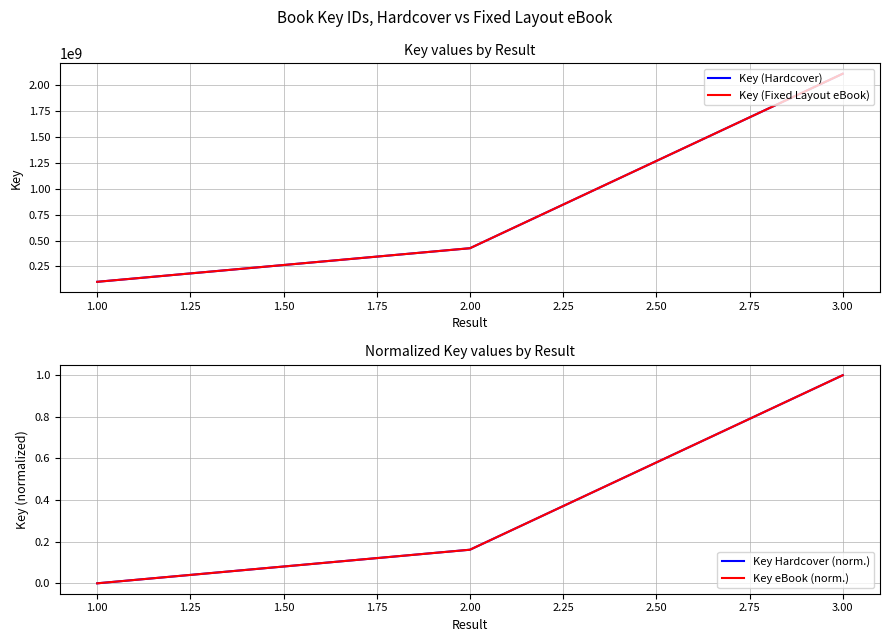

What is the difference between the maximum and minimum values in the Key (Fixed Layout eBook) series?

2012177740.0